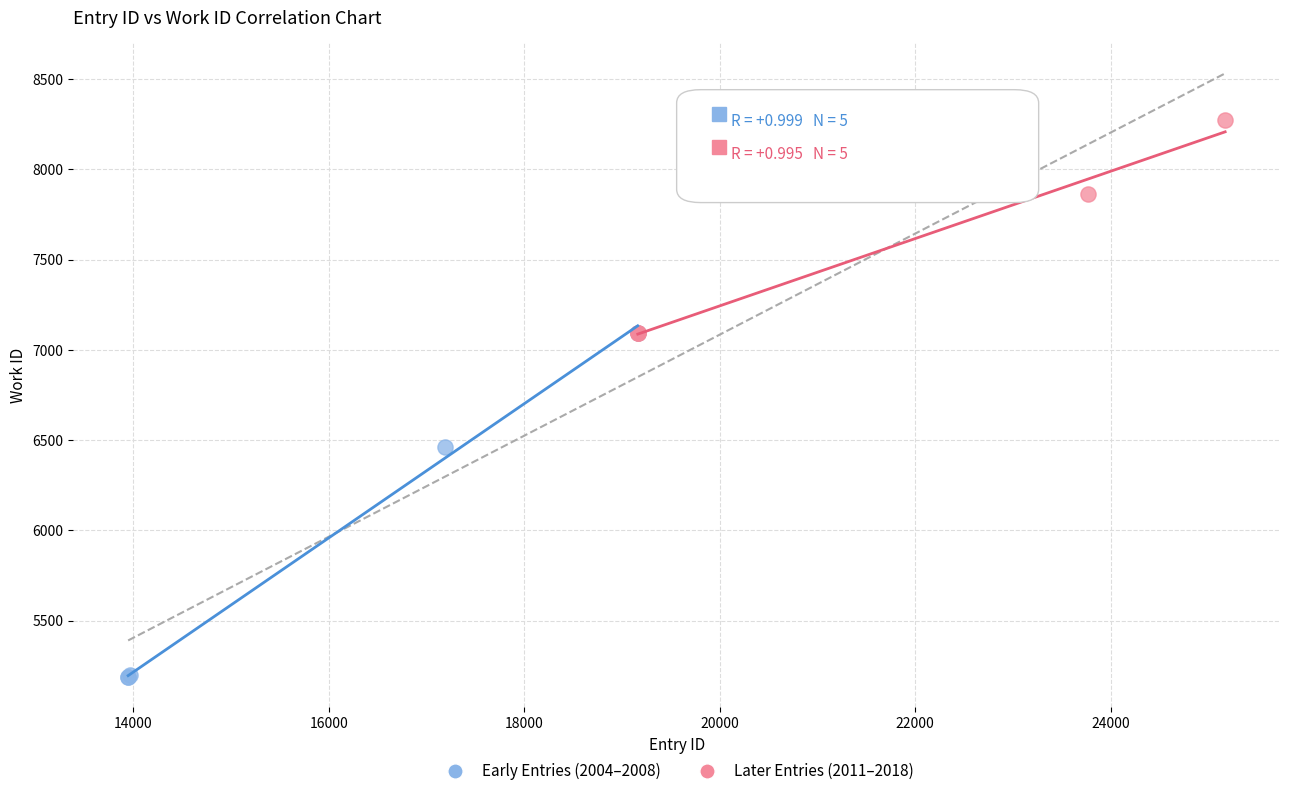

Which series contains the highest Y value?

Later Entries (2011–2018)